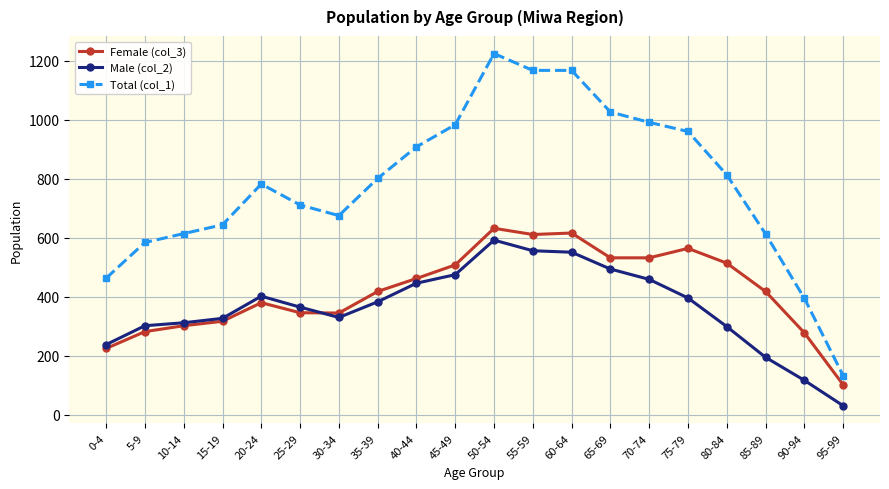

The Total (col_1) series shows 568 at 90-94. True or false?

False